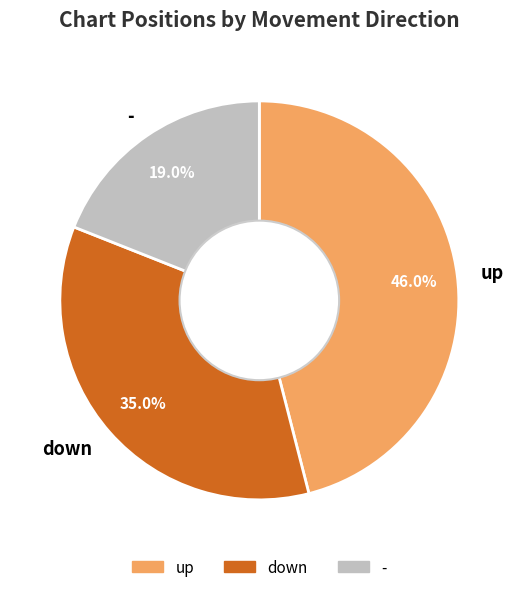

Is there any slice that represents more than half of the pie?

No